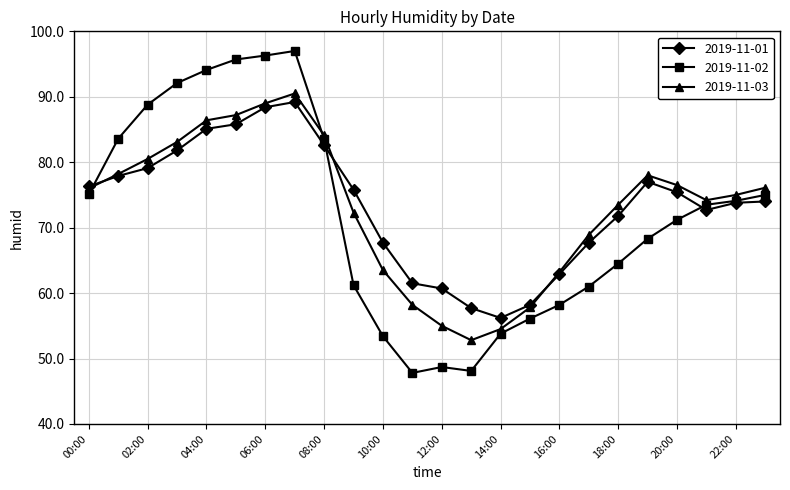

What is the difference between the second highest and minimum values in the 2019-11-01 series?

32.2